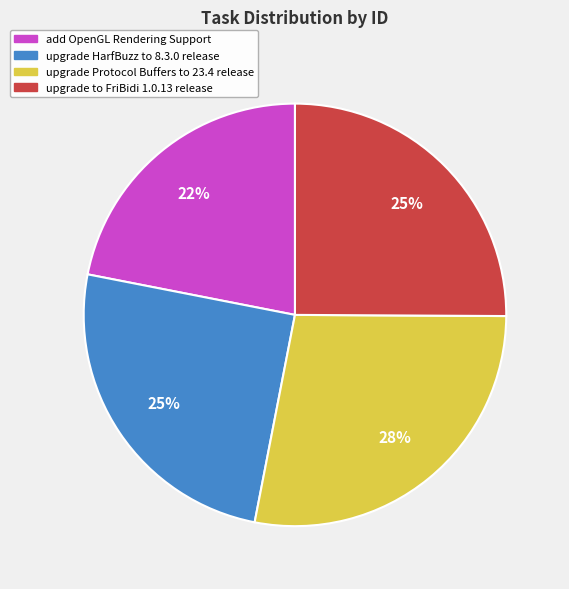

True or false: upgrade to FriBidi 1.0.13 release accounts for 25% of the total.

True